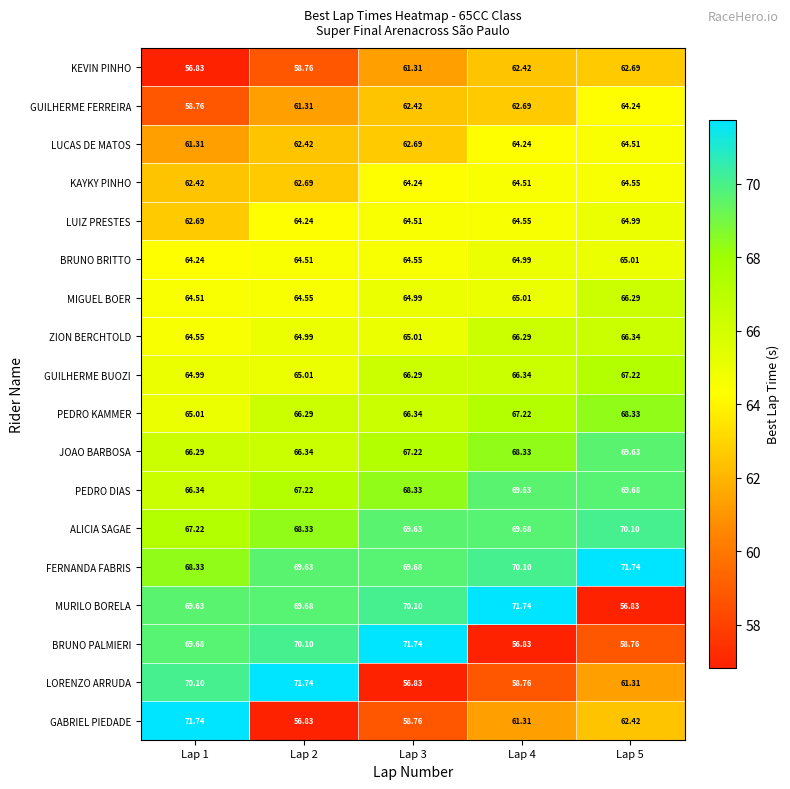

Between Lap 1 and Lap 4, which series saw the biggest shift?

BRUNO PALMIERI